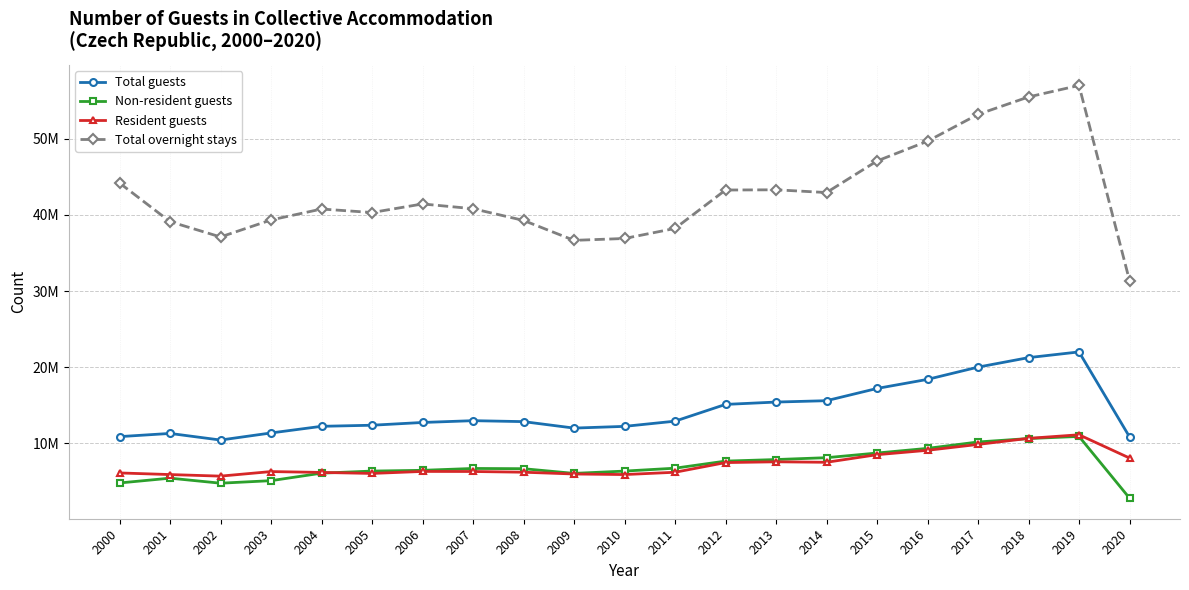

In Resident guests, how many points are lower than both neighbors (excluding endpoints)?

4